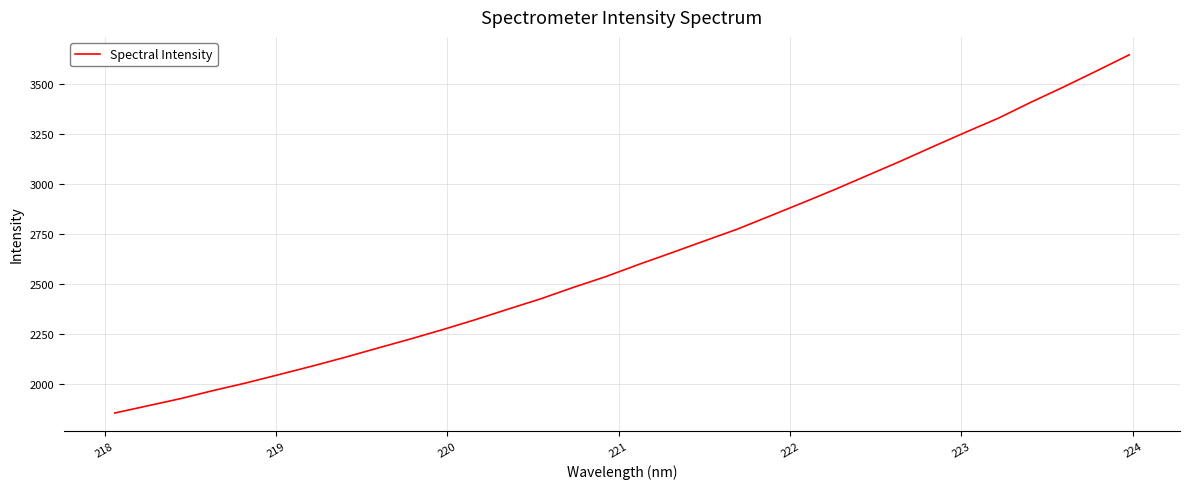

What is the difference between the maximum and minimum values?

1791.0